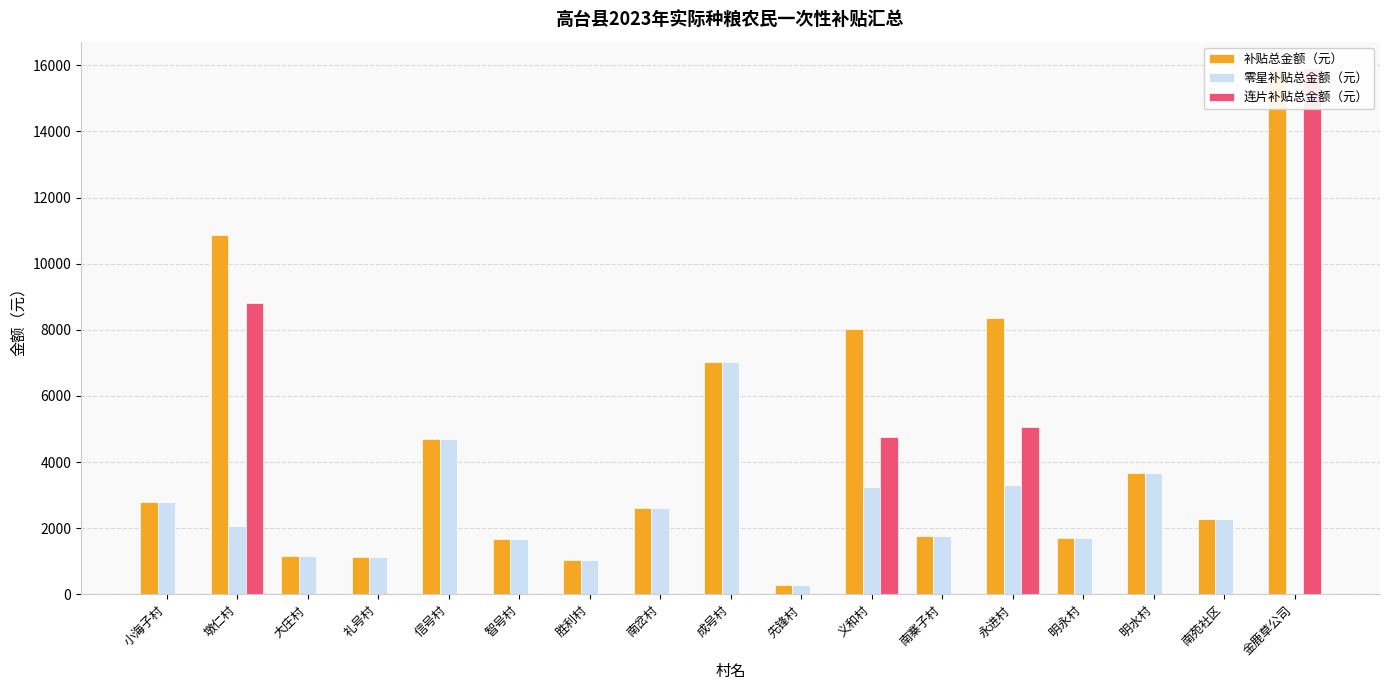

True or false: 零星补贴总金额（元） has a value of 1483.8 at 礼号村.

False